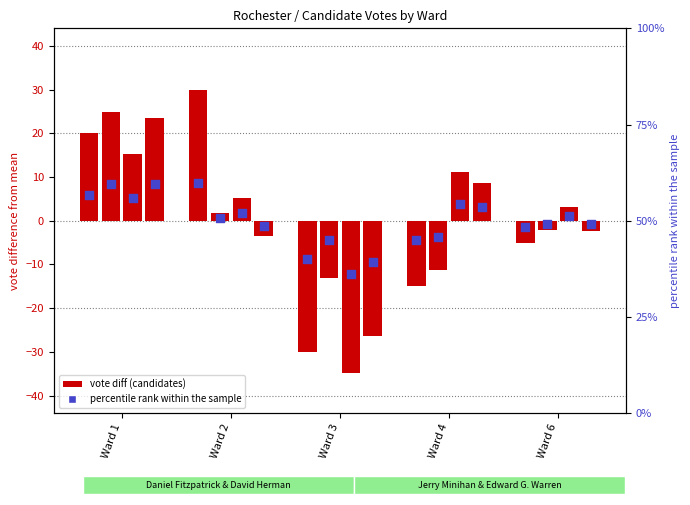

Which series has the largest total across all categories?

Daniel Fitzpatrick